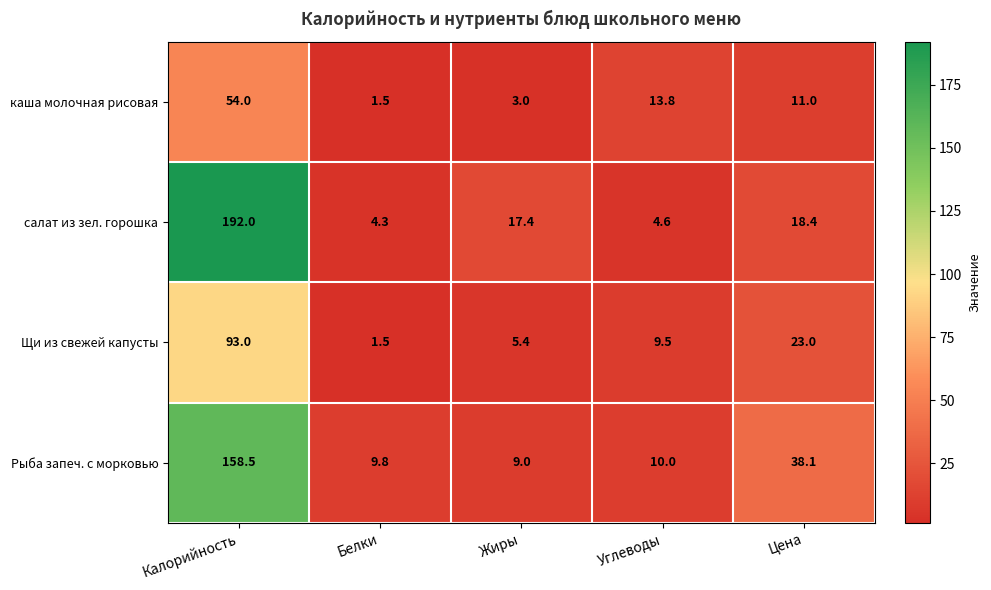

Reading left to right, extract all data points from this chart.

каша молочная рисовая: 54.0	1.5	3.0	13.8	11.0
салат из зел. горошка: 192.0	4.3	17.4	4.6	18.4
Щи из свежей капусты: 93.0	1.5	5.4	9.5	23.0
Рыба запеч. с морковью: 158.5	9.8	9.0	10.0	38.1